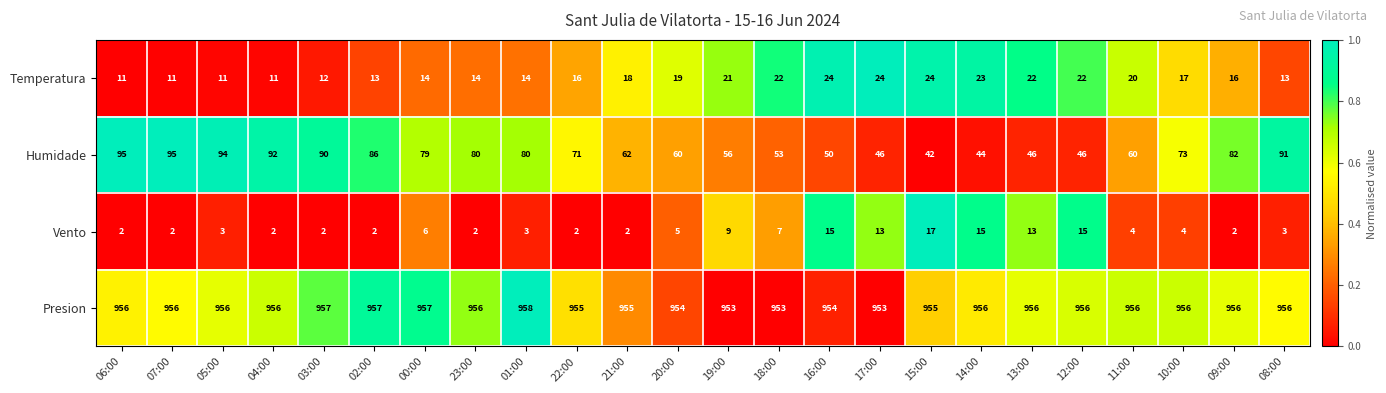

Which series has the largest range (max minus min)?

Humidade